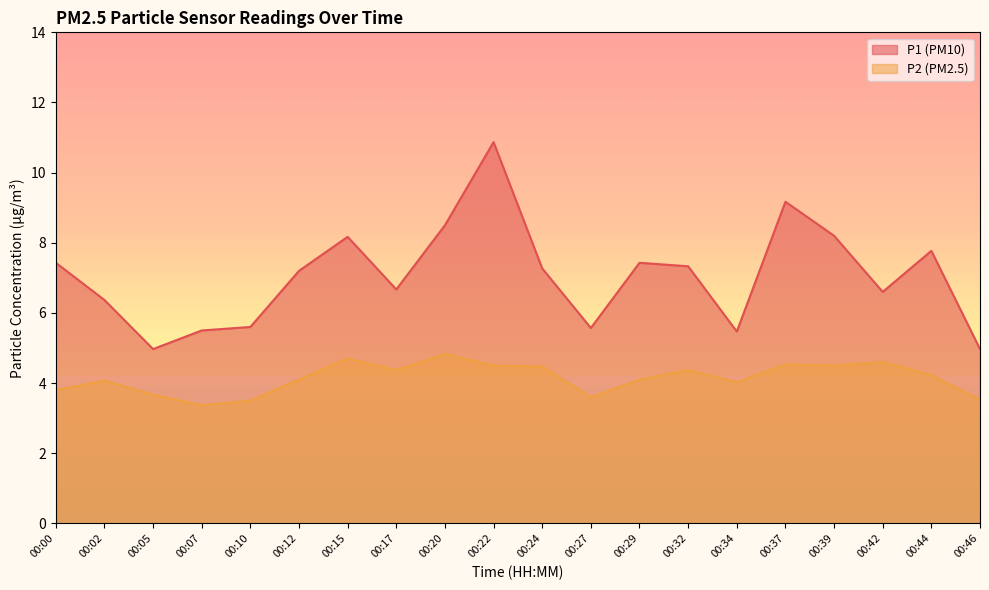

Is it true that P2 equals 1.4 at 00:17?

False